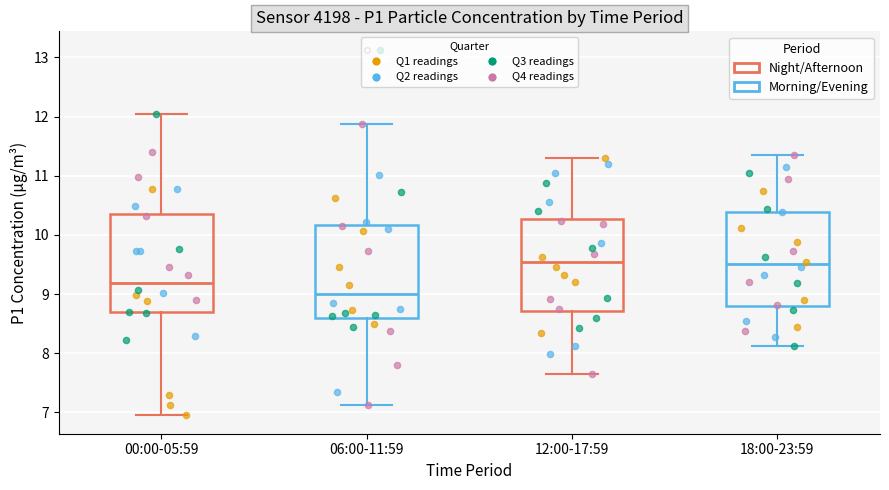

Reading left to right, read every box against the y-axis: the position of its median line, the range the box covers, and the ends of its whiskers. The values are not printed on the chart, so give them approximately, as read against the axis.

00:00-05:59: median 9.2, box 8.7 to 10.4, whiskers 7.0 to 12.1
06:00-11:59: median 9.0, box 8.6 to 10.2, whiskers 7.1 to 11.9
12:00-17:59: median 9.5, box 8.7 to 10.3, whiskers 7.7 to 11.3
18:00-23:59: median 9.5, box 8.8 to 10.4, whiskers 8.1 to 11.4